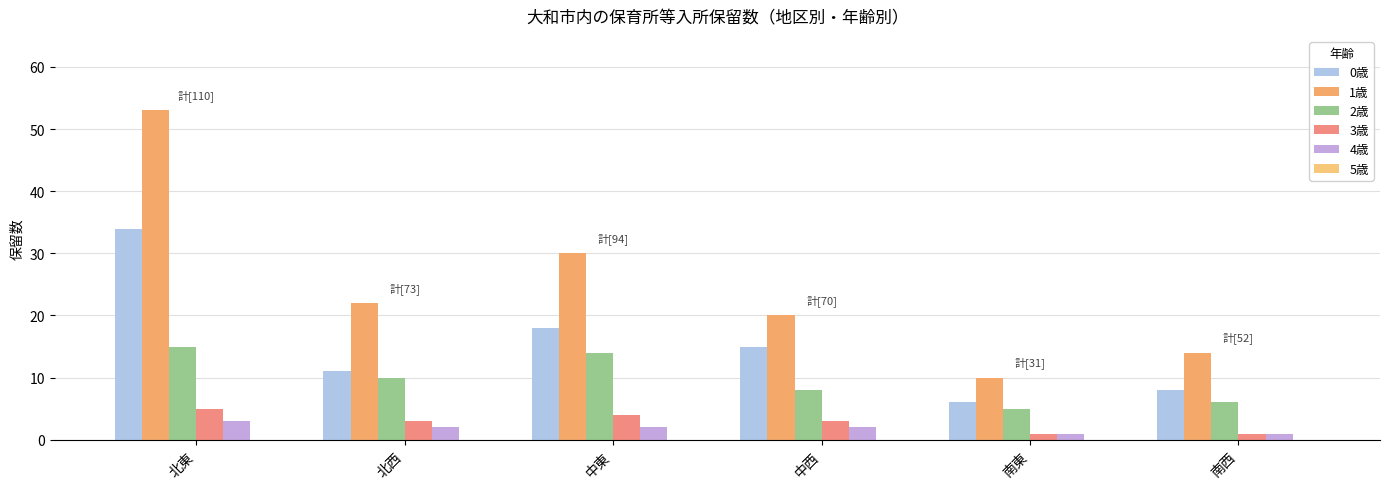

How many data points in 1歳 are less than 22?

3